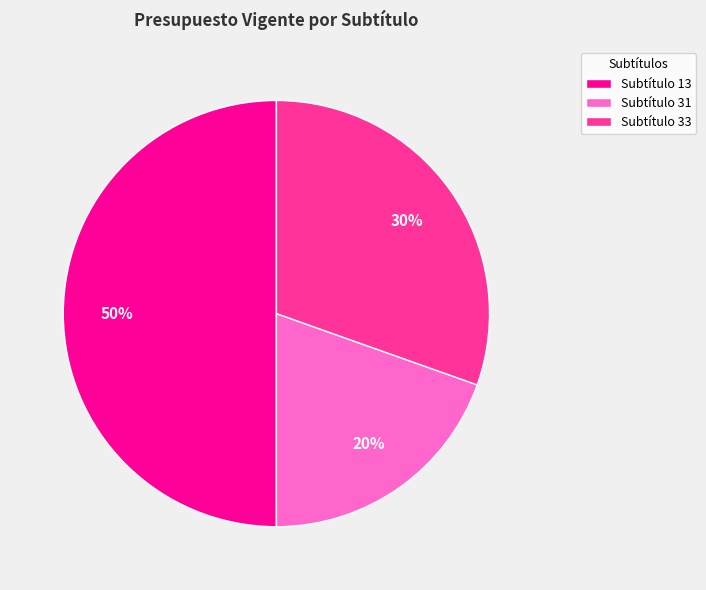

Which has a higher value, Subtítulo 33 or Subtítulo 31?

Subtítulo 33